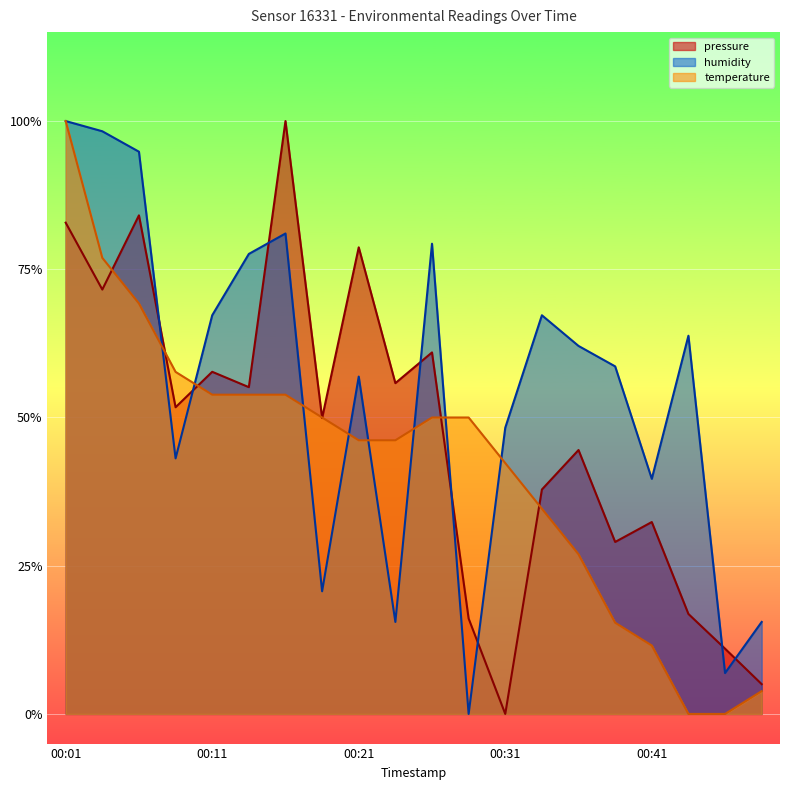

Reading left to right, list all the values displayed in this chart.

pressure: 00:01=0.8	00:03=0.7	00:06=0.8	00:08=0.5	00:11=0.6	00:13=0.6	00:16=1.0	00:18=0.5	00:21=0.8	00:23=0.6	00:26=0.6	00:28=0.2	00:31=0.0	00:33=0.4	00:36=0.4	00:38=0.3	00:41=0.3	00:43=0.2	00:46=0.1	00:48=0.1
temperature: 00:01=1.0	00:03=0.8	00:06=0.7	00:08=0.6	00:11=0.5	00:13=0.5	00:16=0.5	00:18=0.5	00:21=0.5	00:23=0.5	00:26=0.5	00:28=0.5	00:31=0.4	00:33=0.3	00:36=0.3	00:38=0.2	00:41=0.1	00:43=0.0	00:46=0.0	00:48=0.0
humidity: 00:01=1.0	00:03=1.0	00:06=0.9	00:08=0.4	00:11=0.7	00:13=0.8	00:16=0.8	00:18=0.2	00:21=0.6	00:23=0.2	00:26=0.8	00:28=0.0	00:31=0.5	00:33=0.7	00:36=0.6	00:38=0.6	00:41=0.4	00:43=0.6	00:46=0.1	00:48=0.2